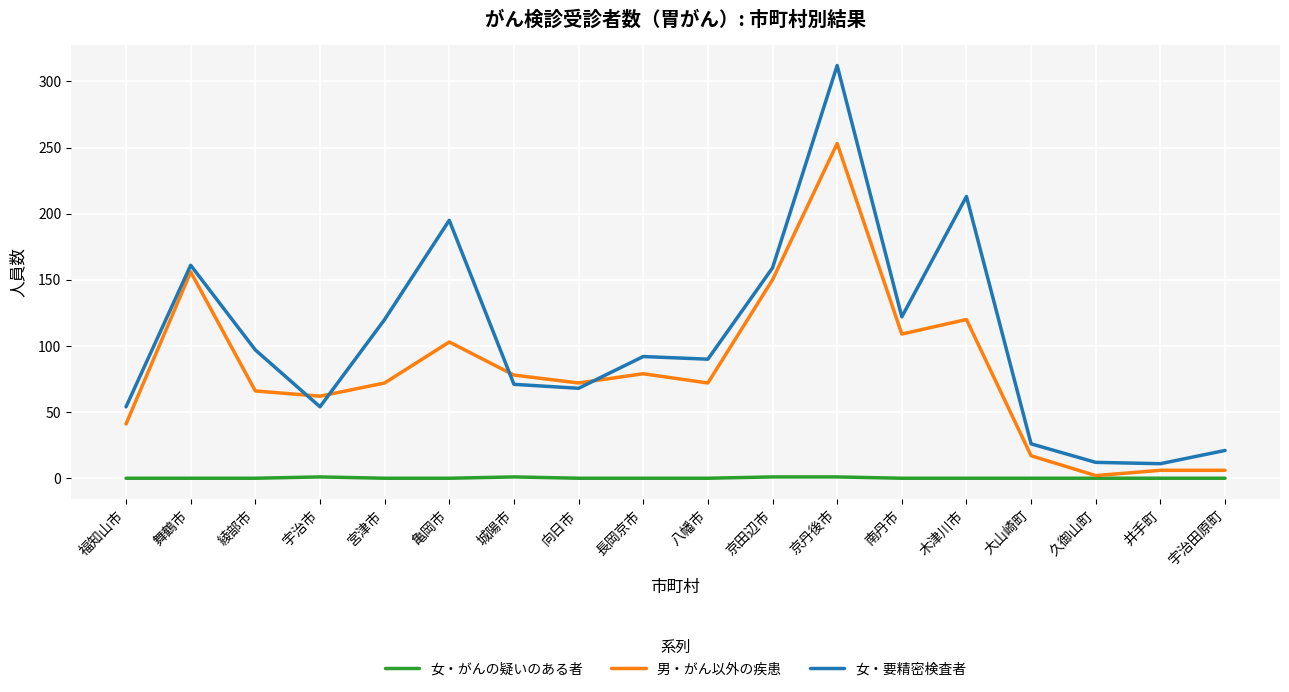

At which category does 女・要精密検査者 reach its first local valley?

宇治市